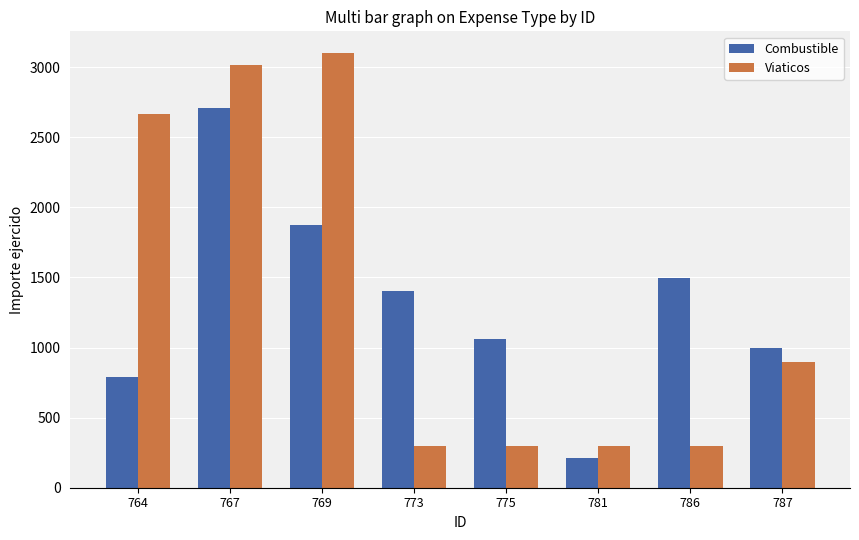

How many distinct data groups are displayed?

2